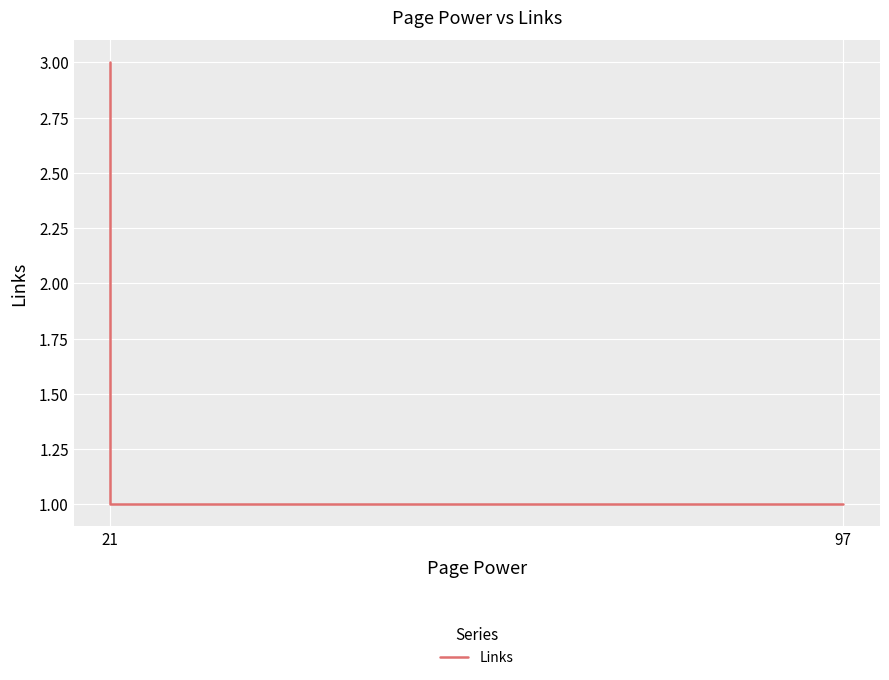

What value does the data have at 21?

1